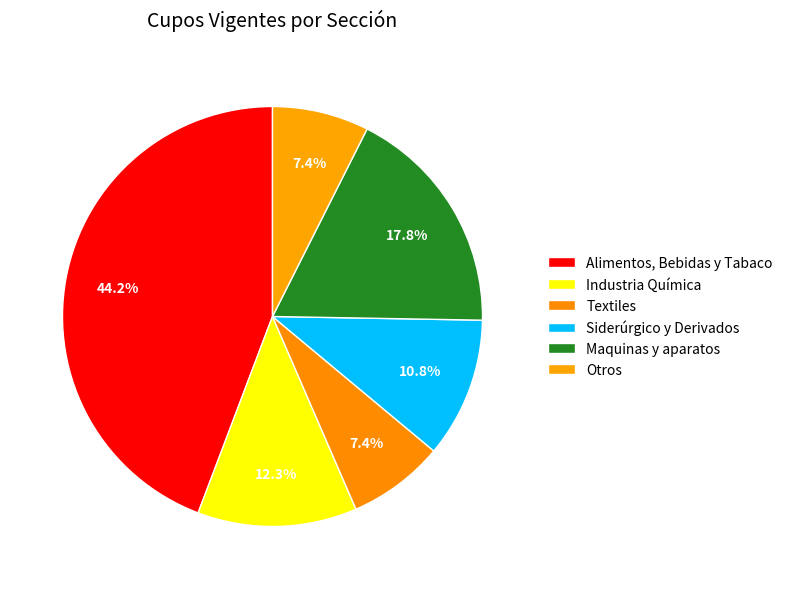

Is there any slice that represents more than half of the pie?

No